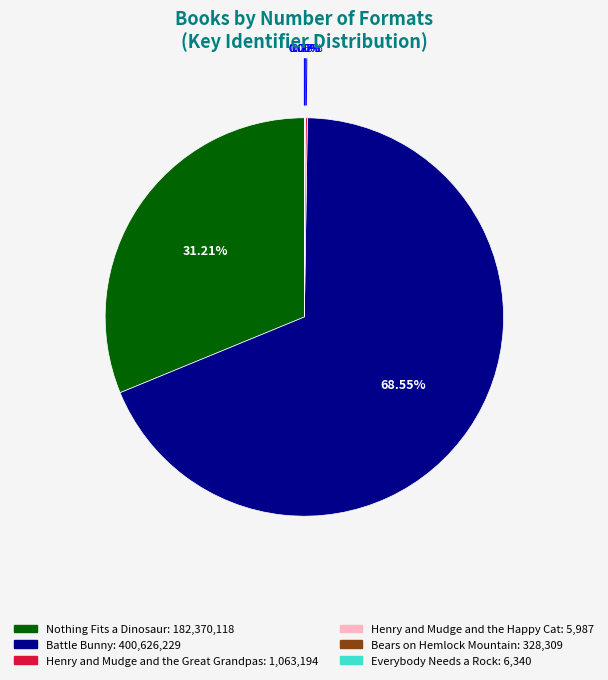

What is the ratio of the value at Nothing Fits a Dinosaur to the value at Battle Bunny?

0.5